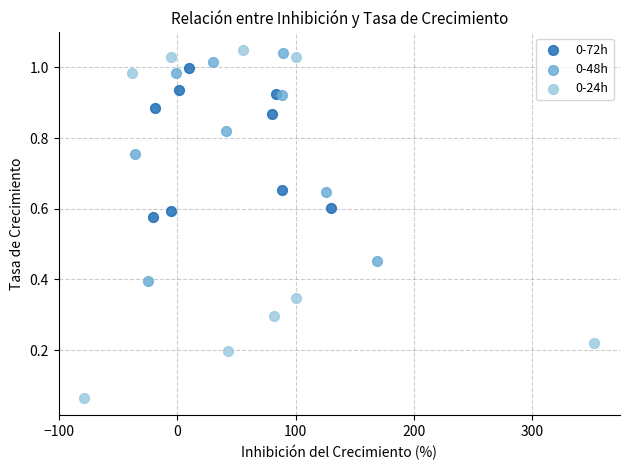

Which series has the largest Y range (max minus min)?

0-24h